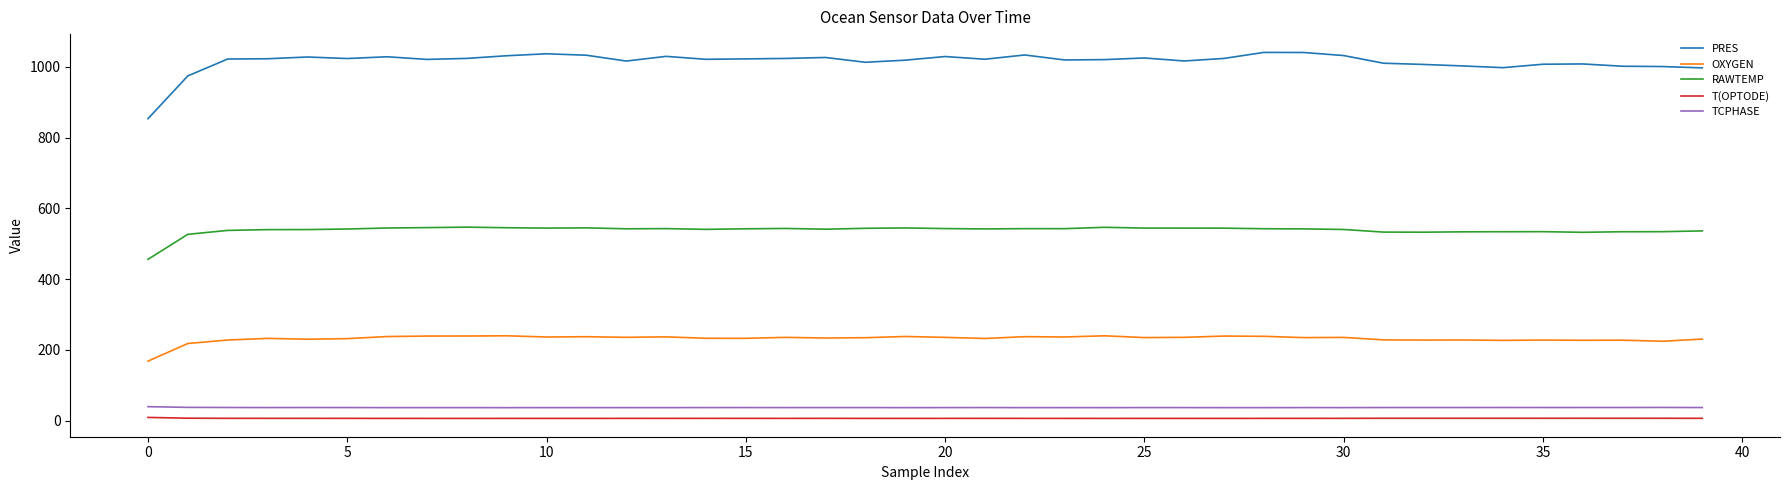

Count the number of data series in this chart.

5